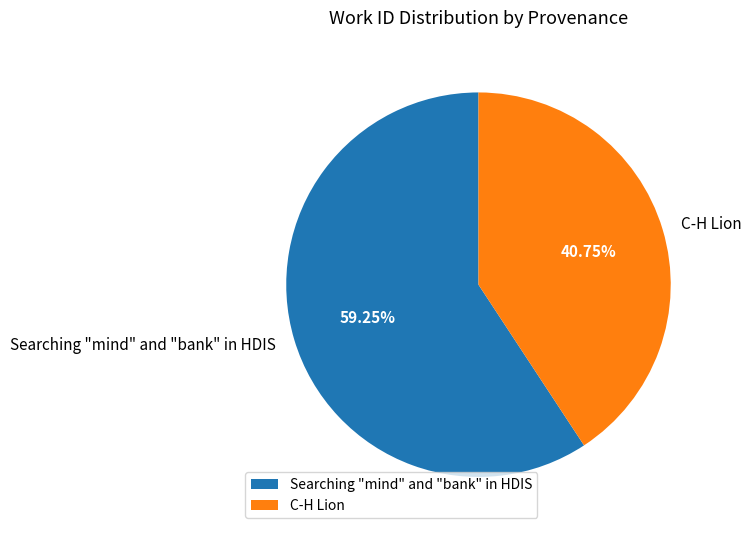

True or false: C-H Lion accounts for 32% of the total.

False